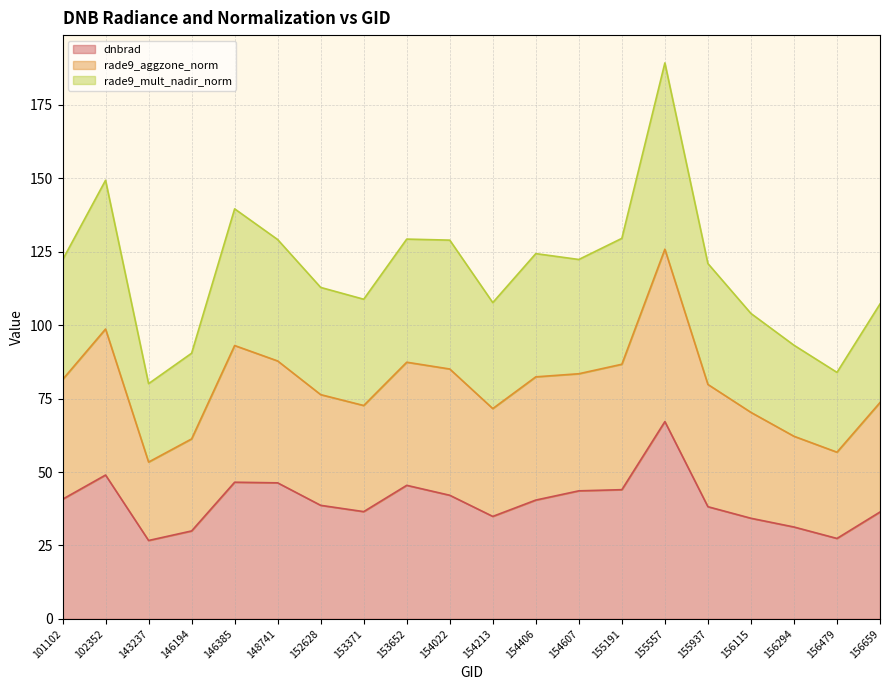

What is the sum of all dnbrad values?

799.7